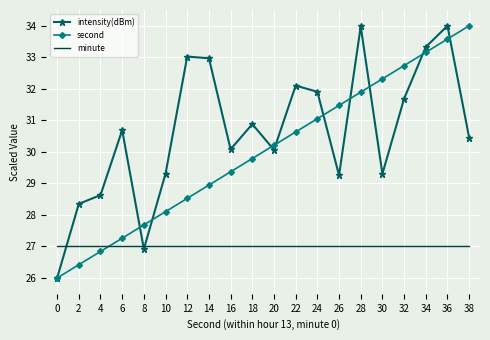

Which series ends up on top after the final intersection of intensity(dBm) and second?

second